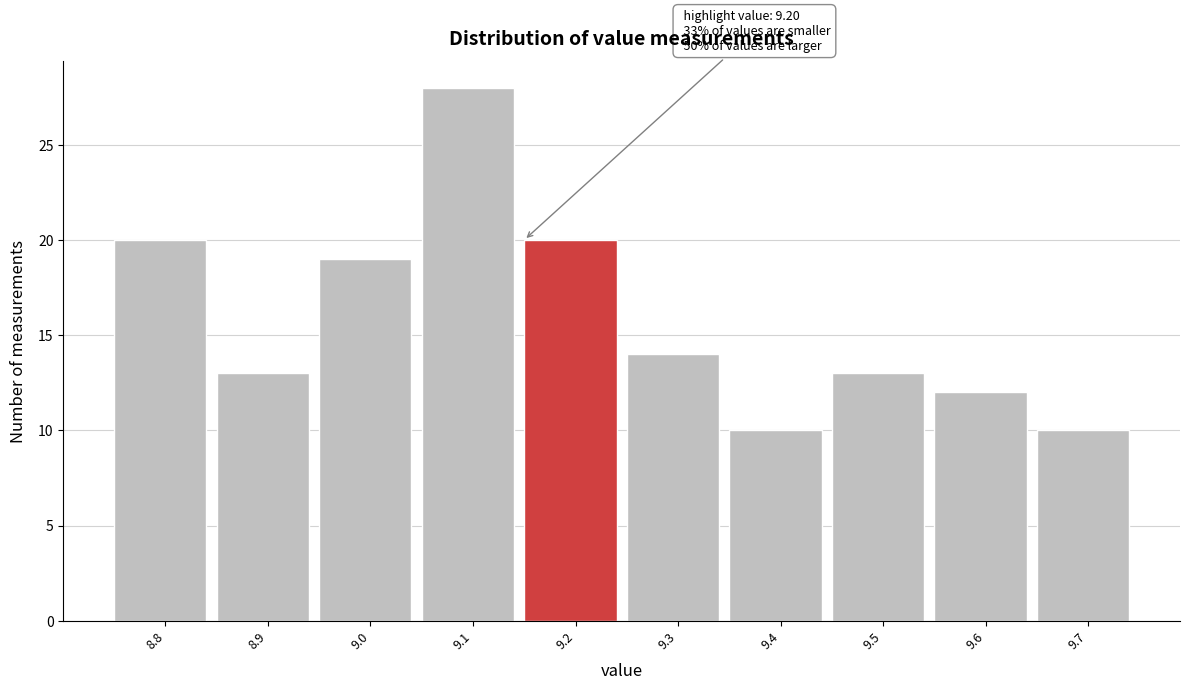

Reading right to left, transcribe all the data shown in this chart.

10	12	13	10	14	20	28	19	13	20